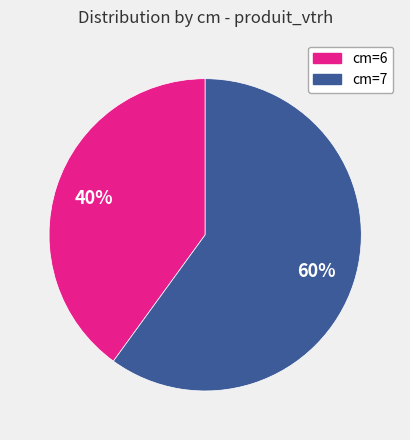

What is the largest slice in the pie chart?

cm=7